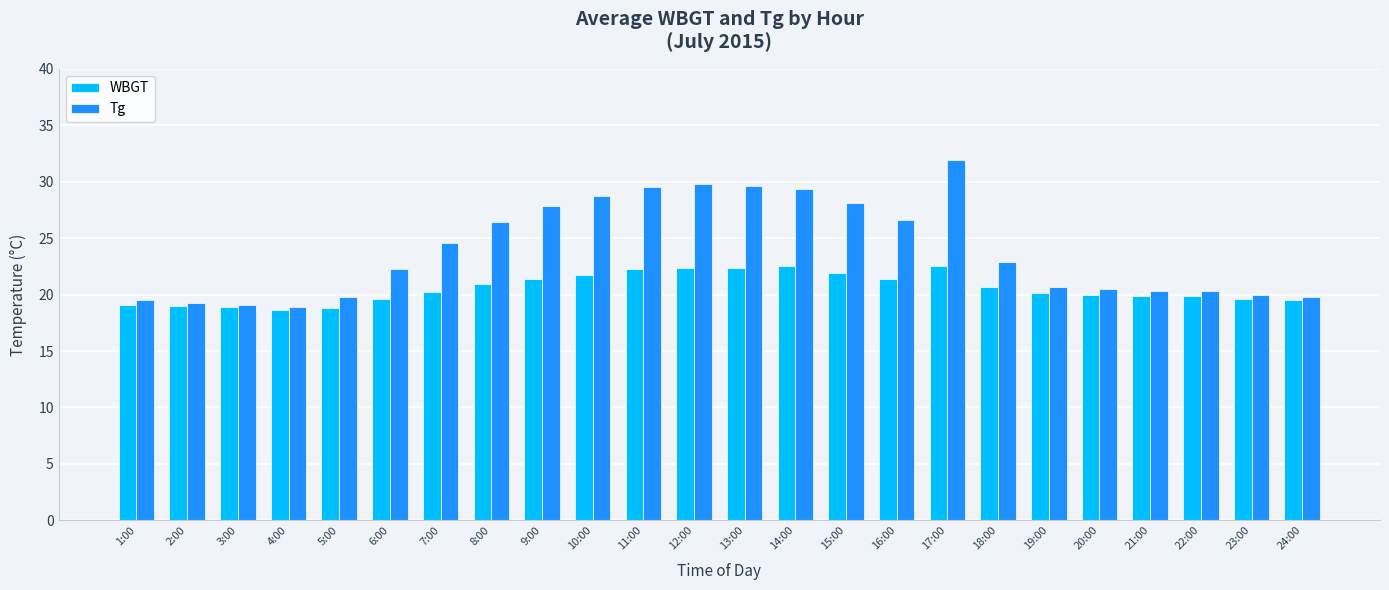

Where does the Tg series first go above 22?

6:00